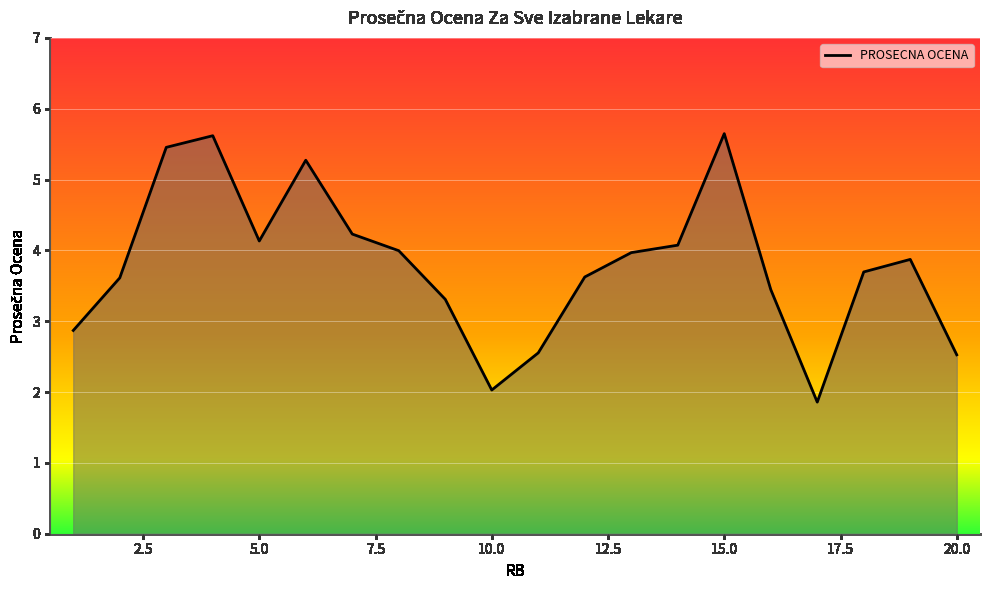

What is the greatest value displayed?

5.6